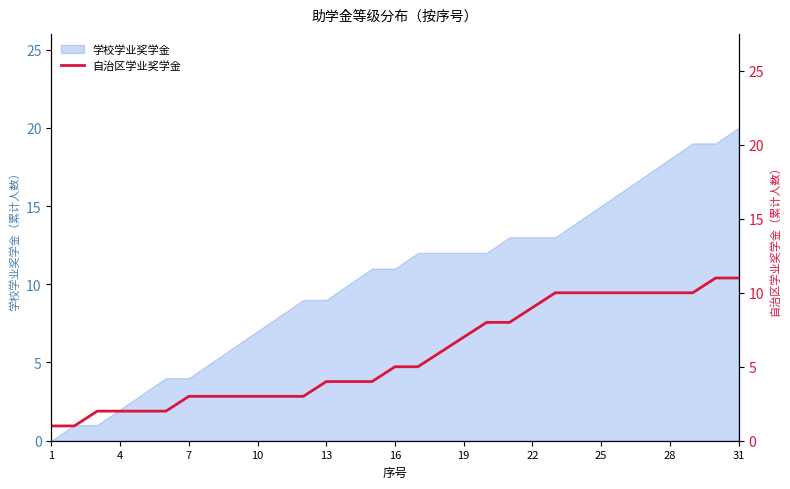

The 学校学业奖学金 series shows 7 at 1. True or false?

False